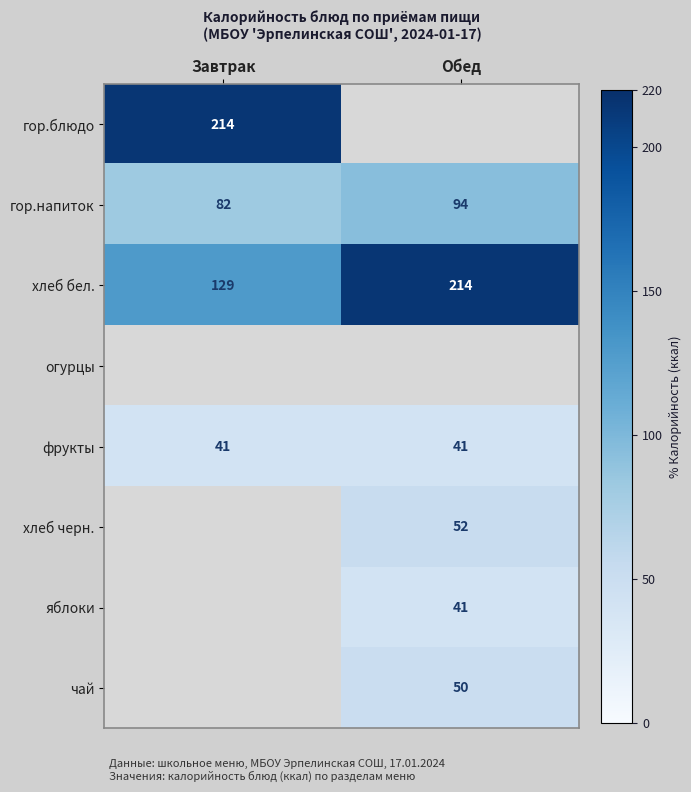

Is it true that хлеб черн. equals 52 at Обед?

True